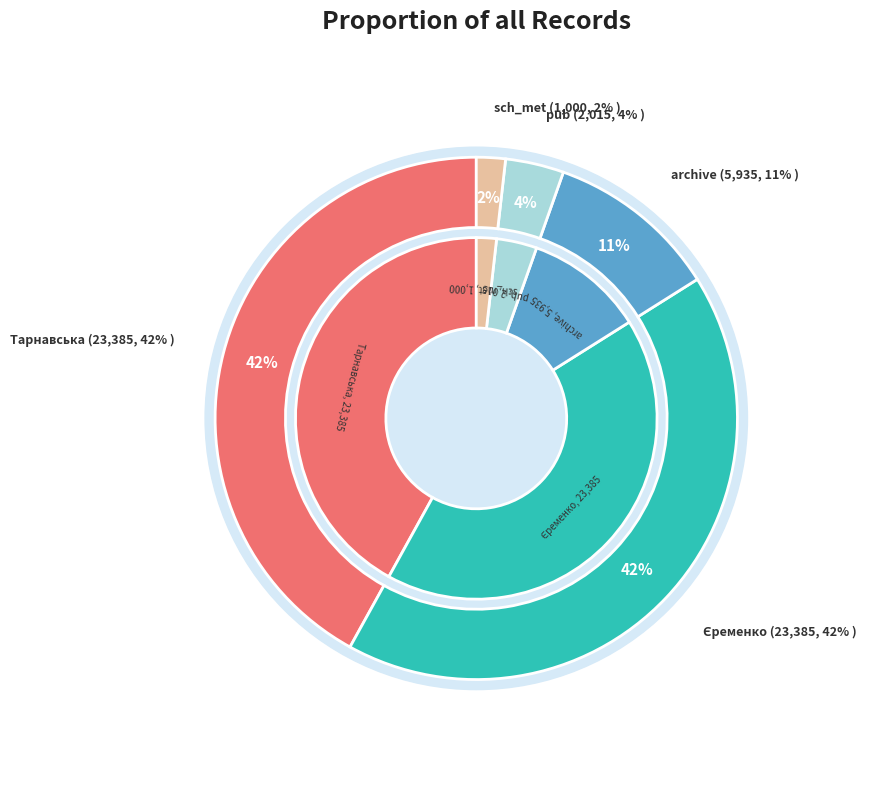

To the nearest percent, what is the difference between the sch_met and pub slice percentages?

2%